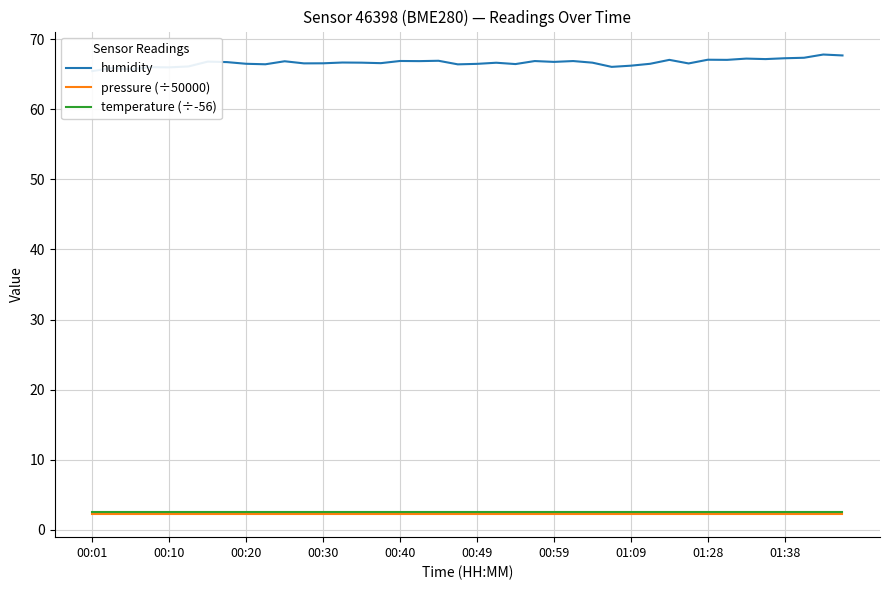

At which category does humidity reach its first local valley?

00:20